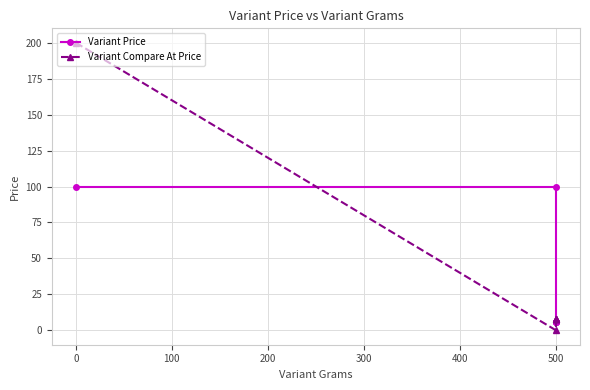

What are all the series names shown in the legend?

Variant Price, Variant Compare At Price